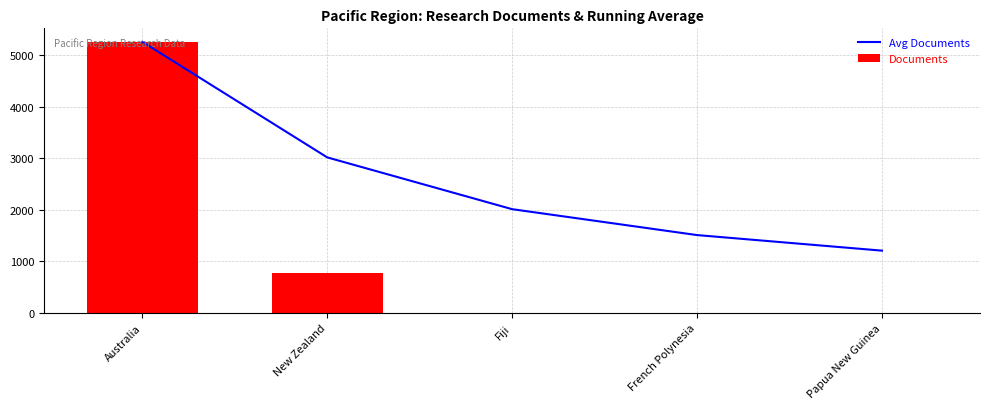

At which category is the sum across all series the highest?

Australia